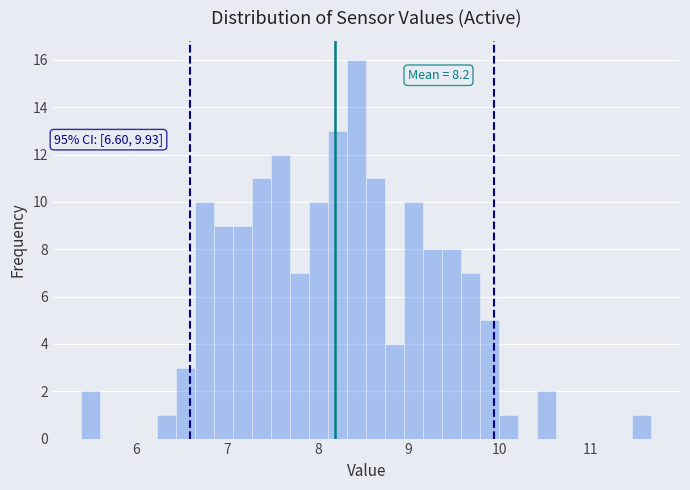

Read against the x-axis, roughly where is the centre of the tallest bar?

8.4